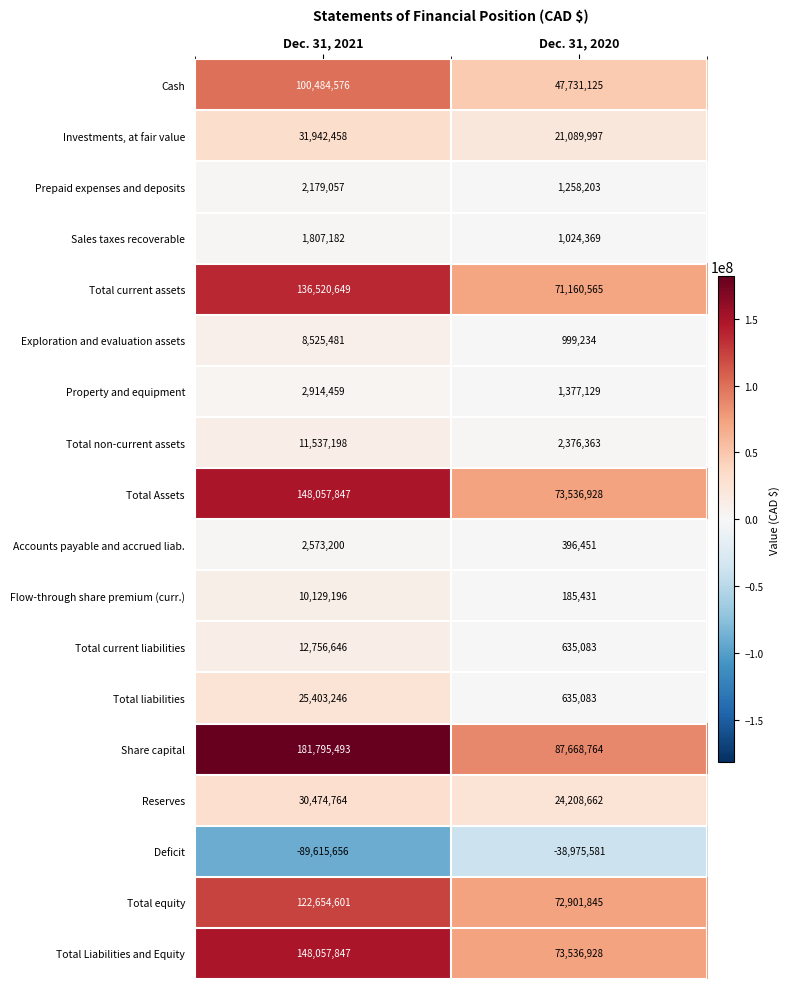

How many data points does each series have?

2